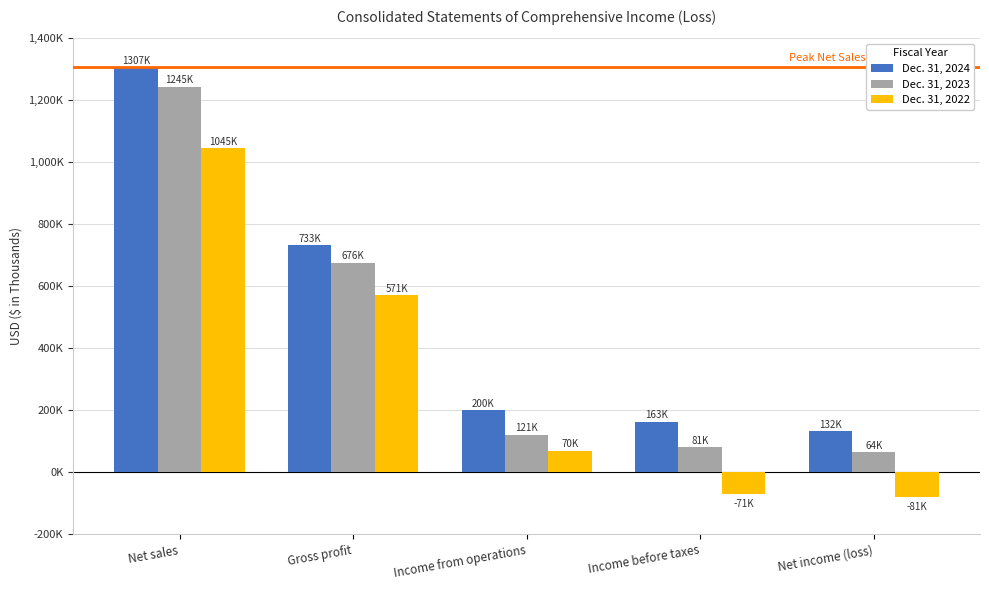

Does the chart contain any negative values?

Yes